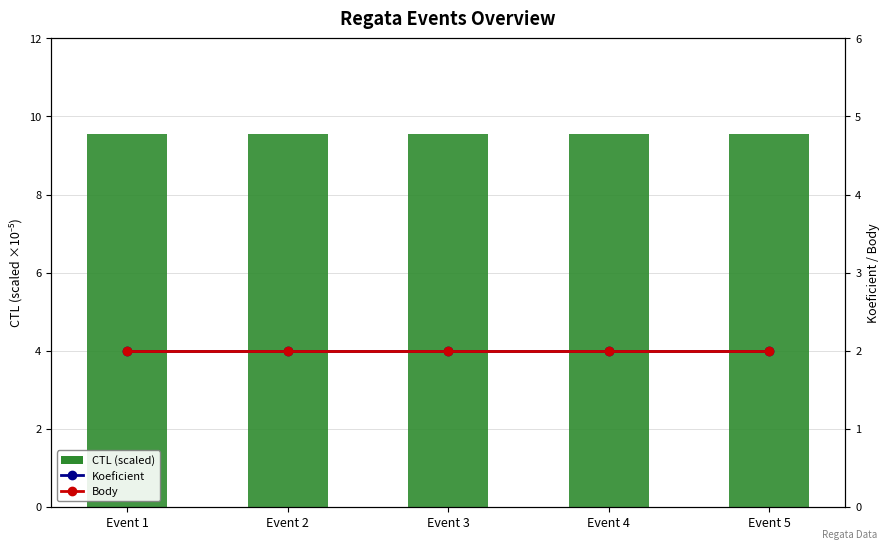

Count the number of categories in the chart.

5